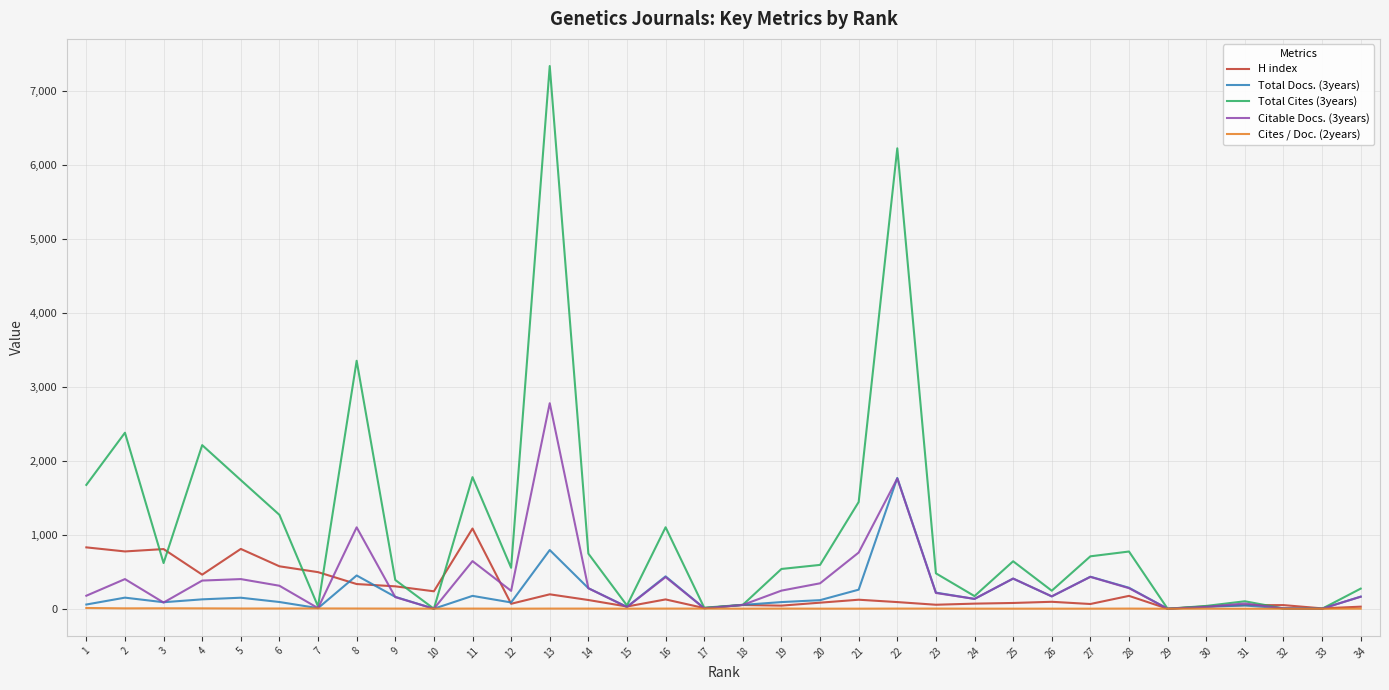

How many lines are shown in the chart?

5